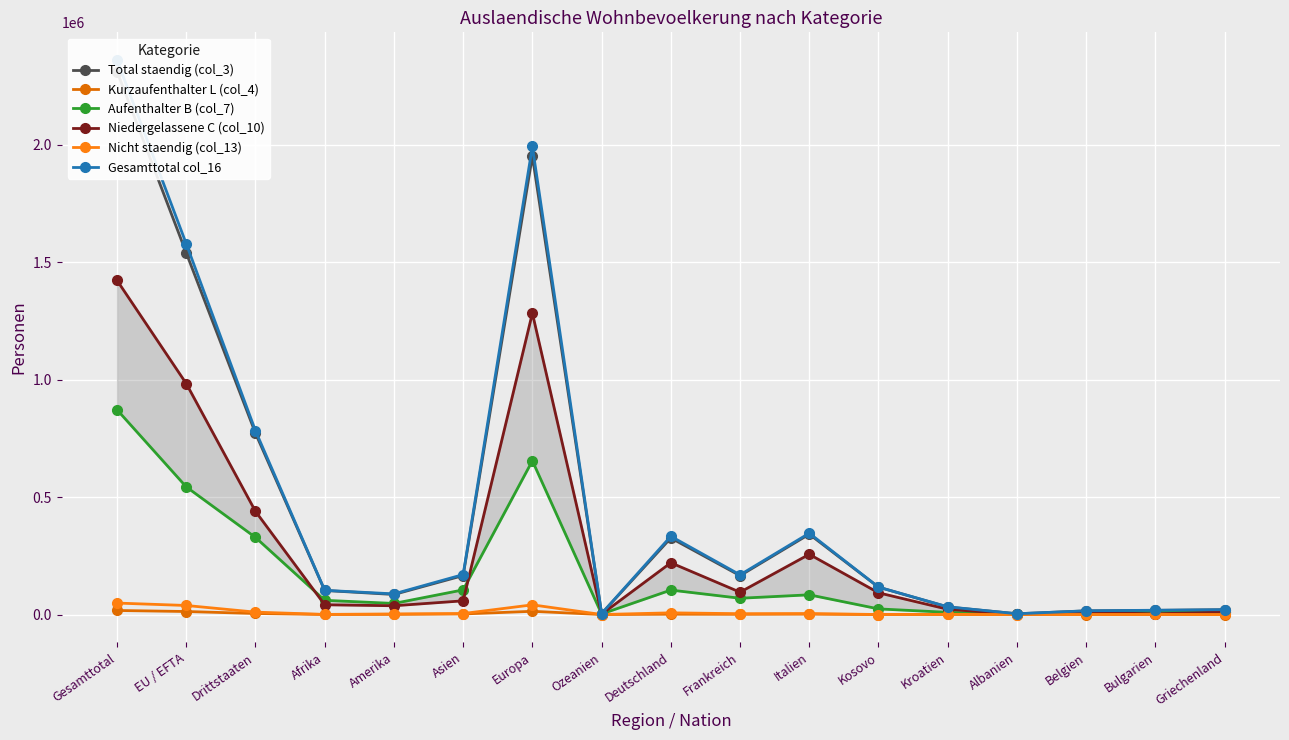

How many distinct data groups are displayed?

6